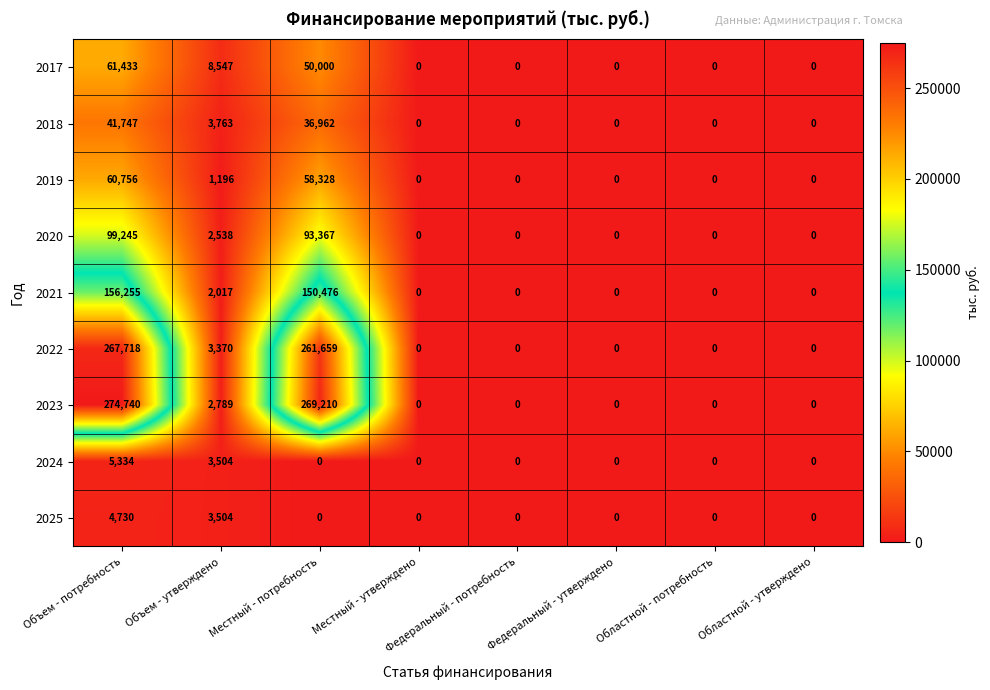

The value of 2022 at Федеральный - утверждено is 0. True or false?

True